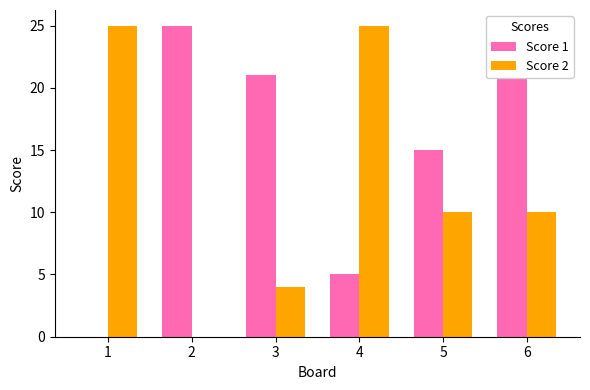

What is the sum of all Score 2 values?

74